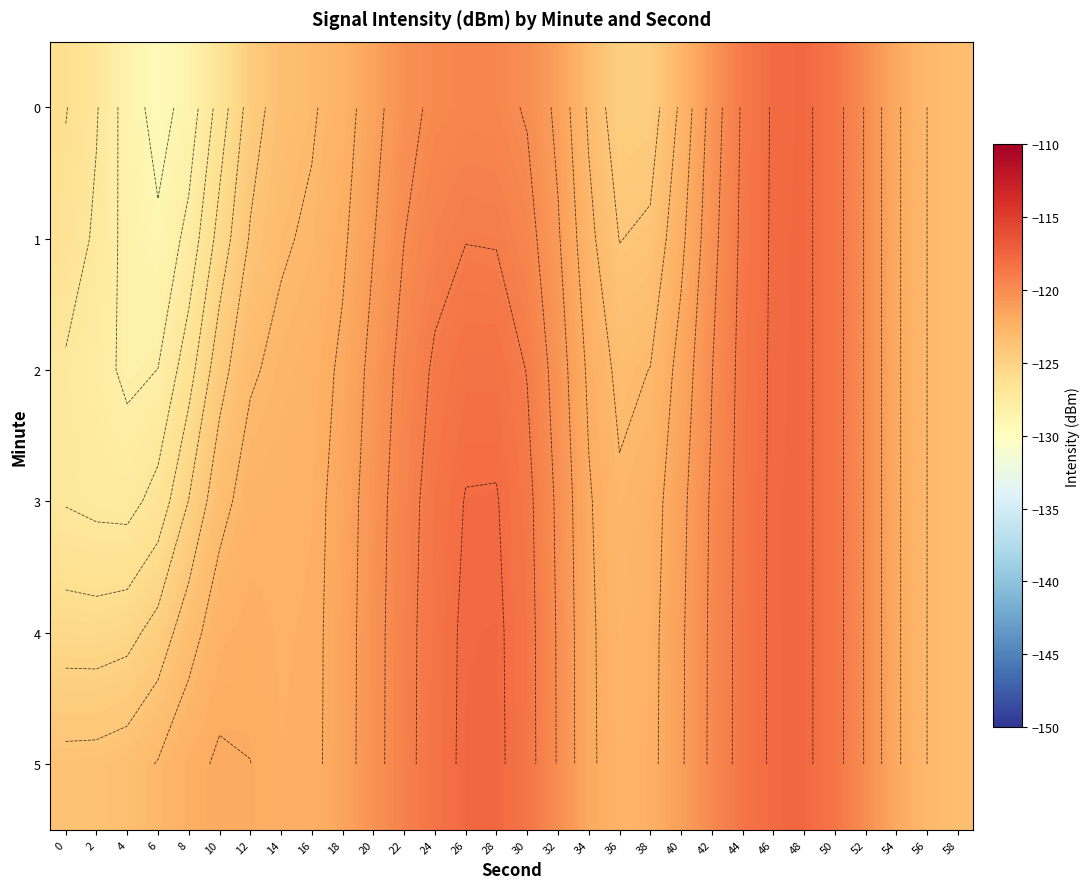

Is the value of 5 at 34 greater than the value of 4 at 0?

Yes